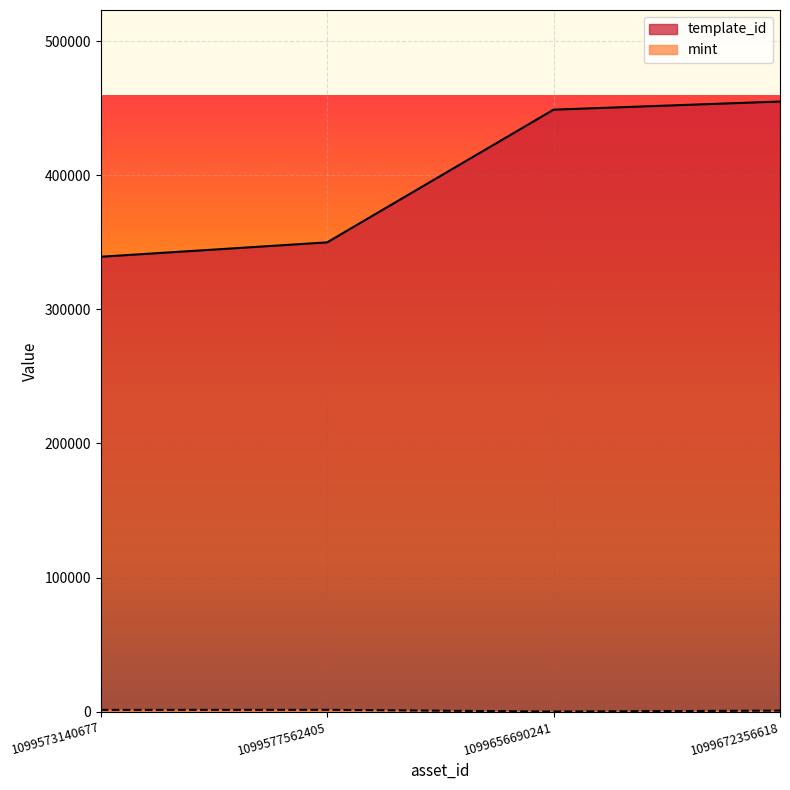

Reading left to right, extract all data points from this chart.

template_id: 339229	349951	448906	454978
mint: 1352	1414	99	823